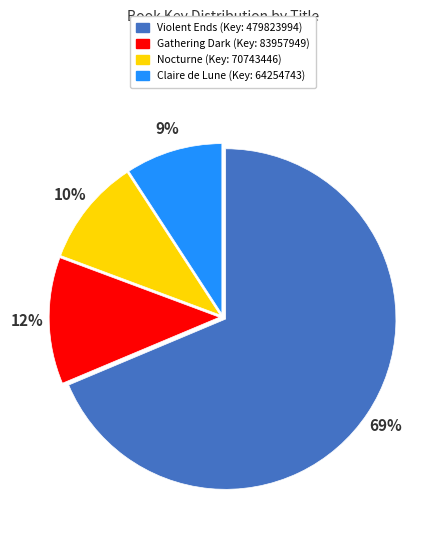

Count the number of slices in the pie.

4